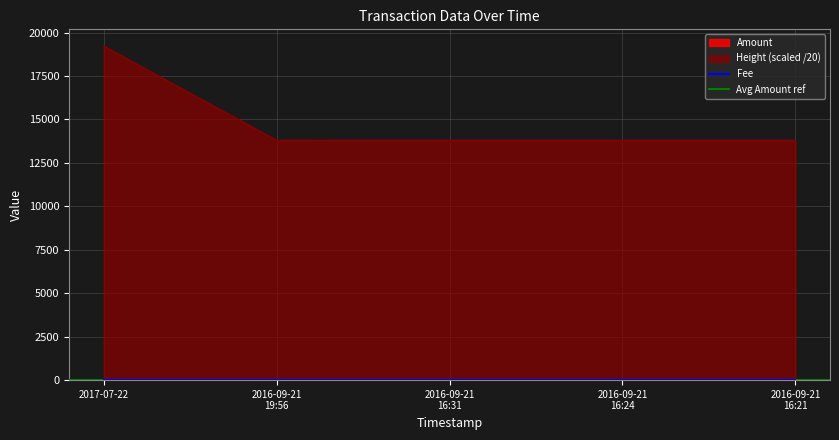

Is it true that Amount equals 1.5 at 2016-09-21 16:24?

False